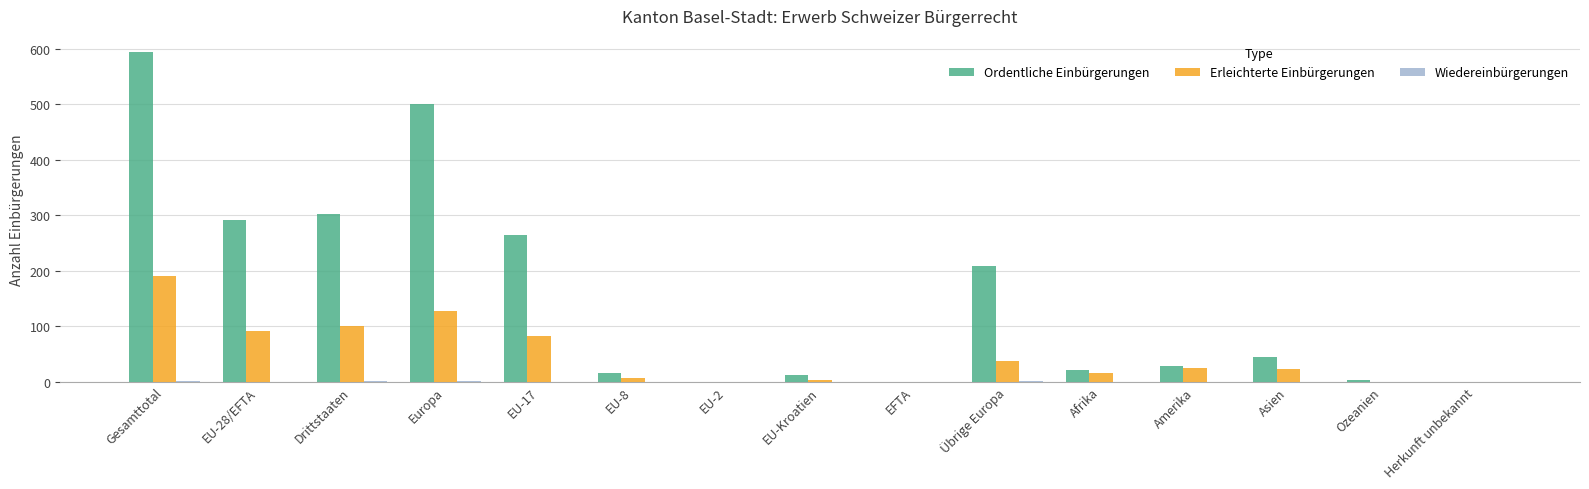

Which series has the largest total across all categories?

Ordentliche Einbürgerungen